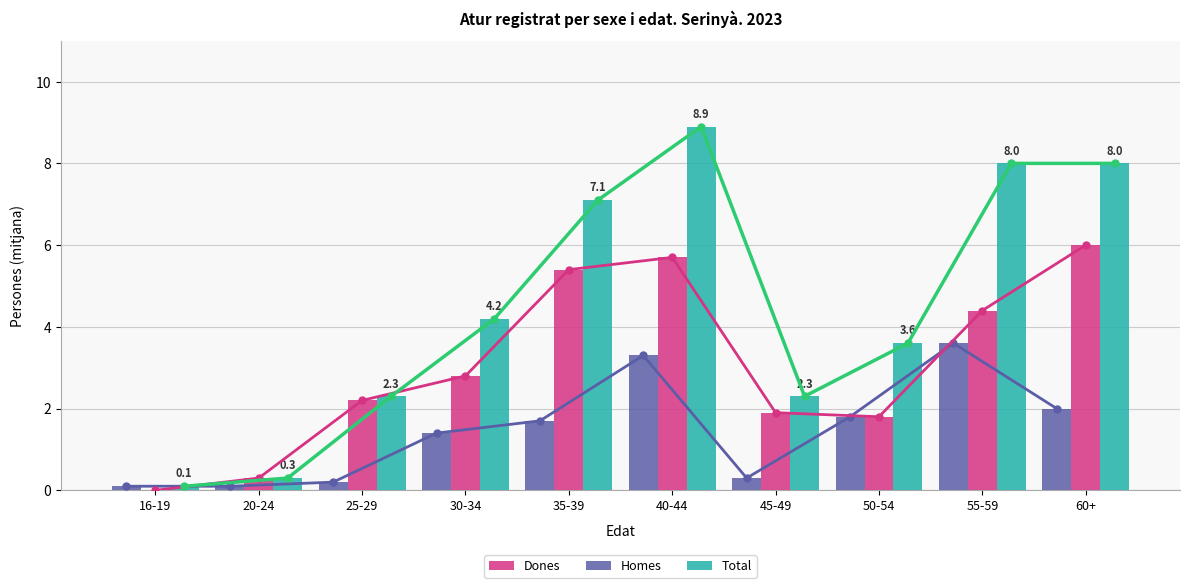

What position from the left is 16-19?

1